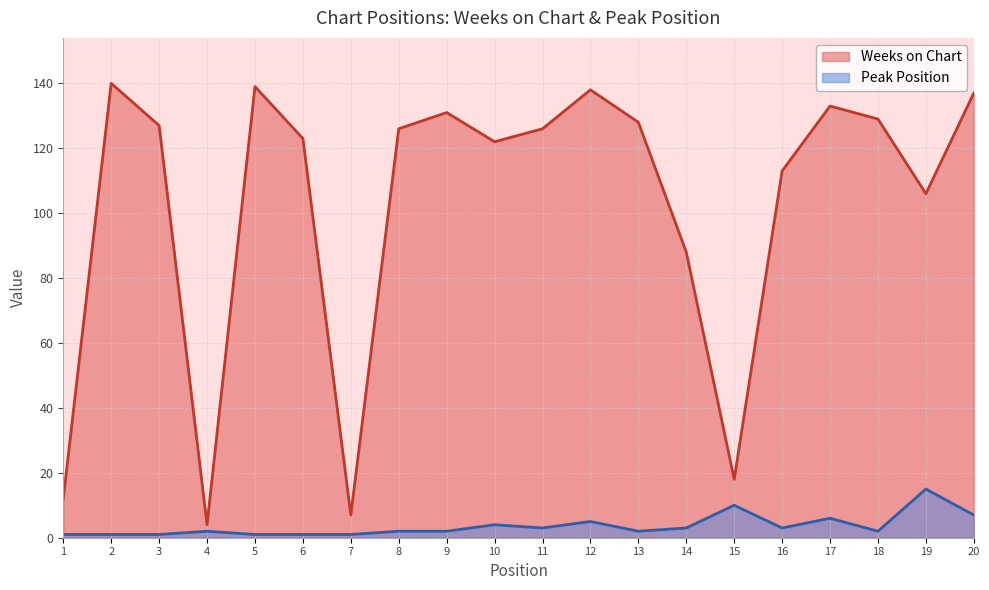

At how many categories does at least one series exceed 49?

16